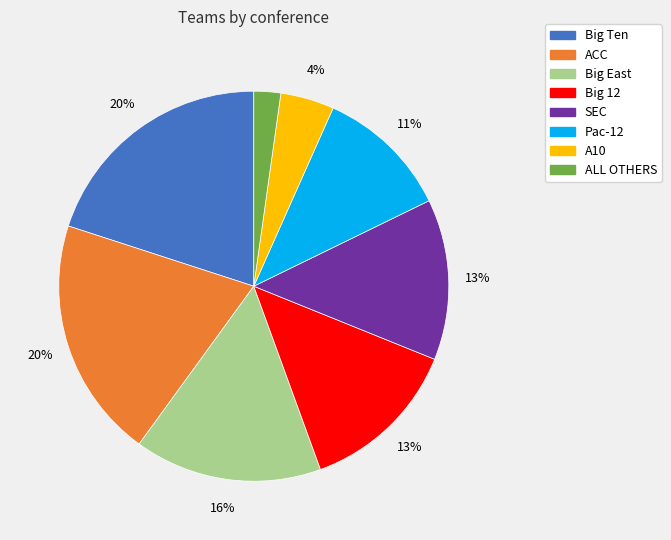

To the nearest percent, what is the combined percentage of Pac-12 and Big Ten?

31%